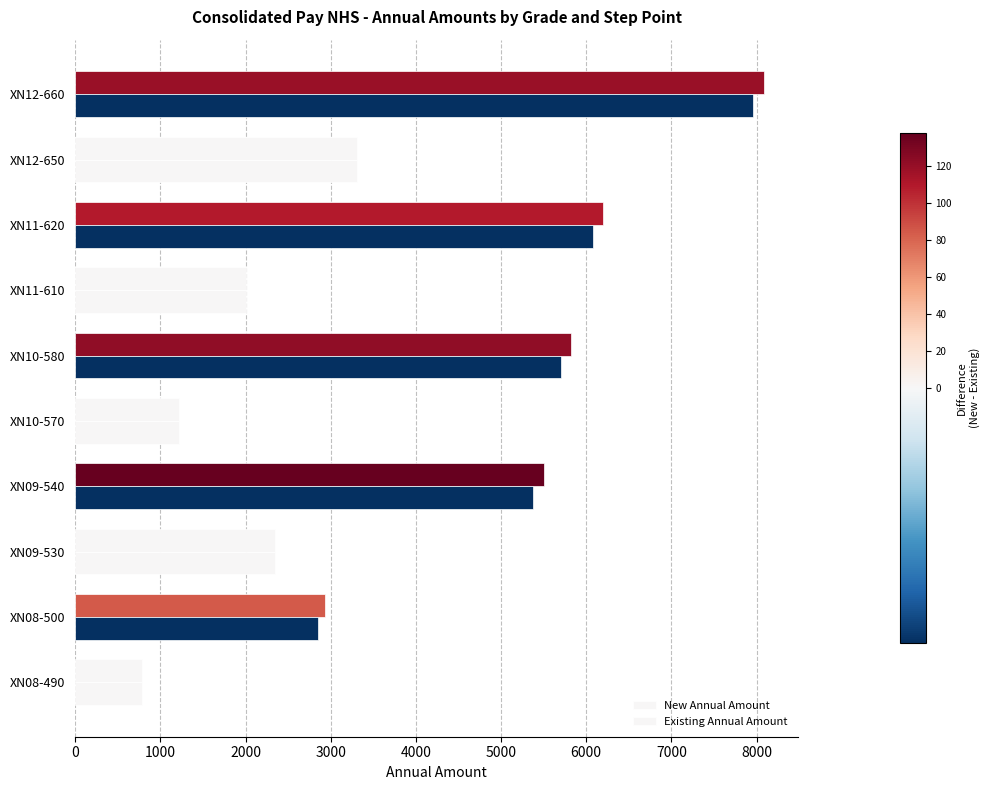

Count the number of data series in this chart.

2